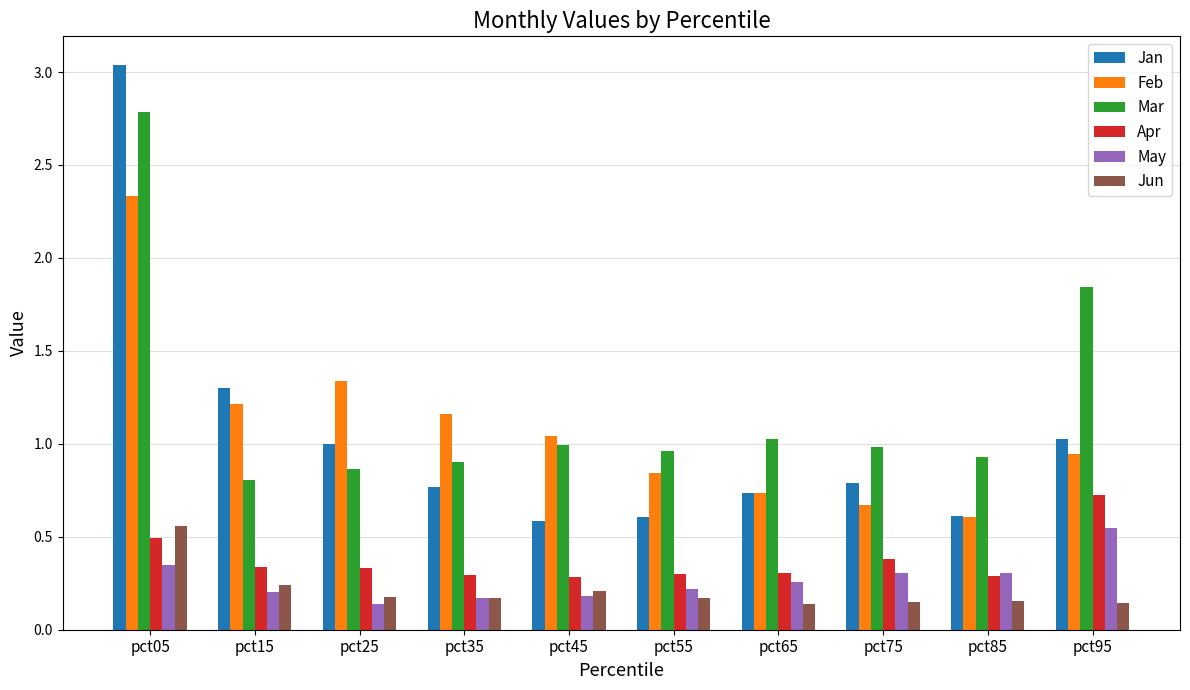

At which category is the sum across all series the highest?

pct05